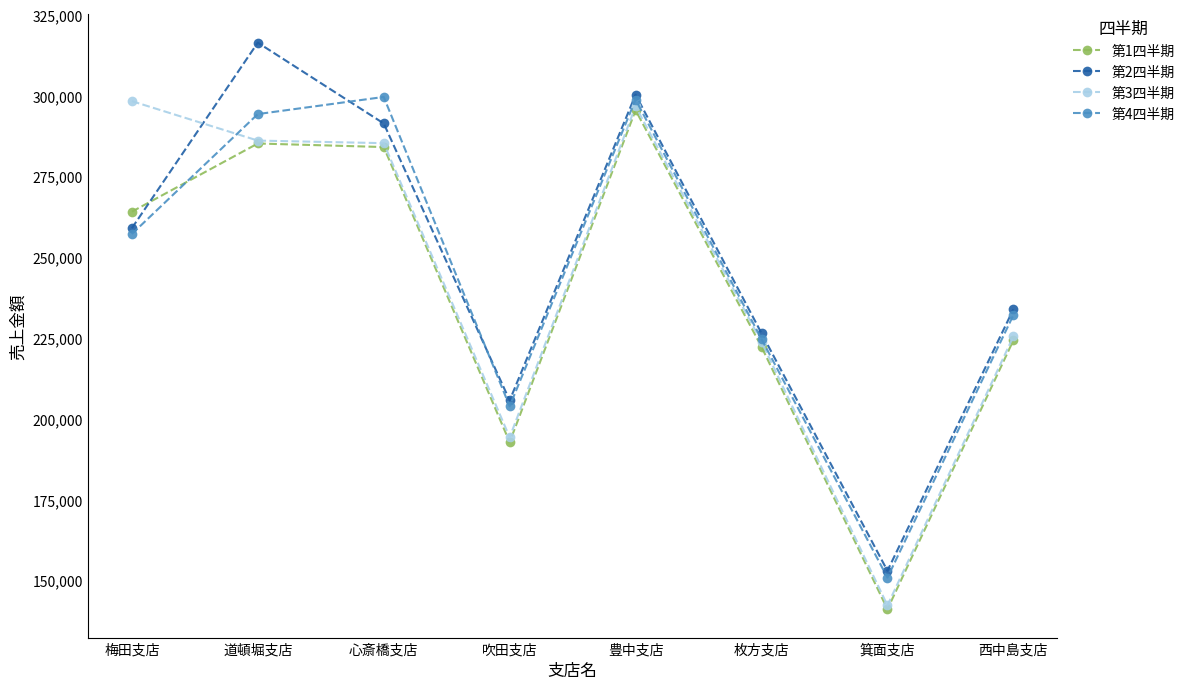

How many lines are shown in the chart?

4